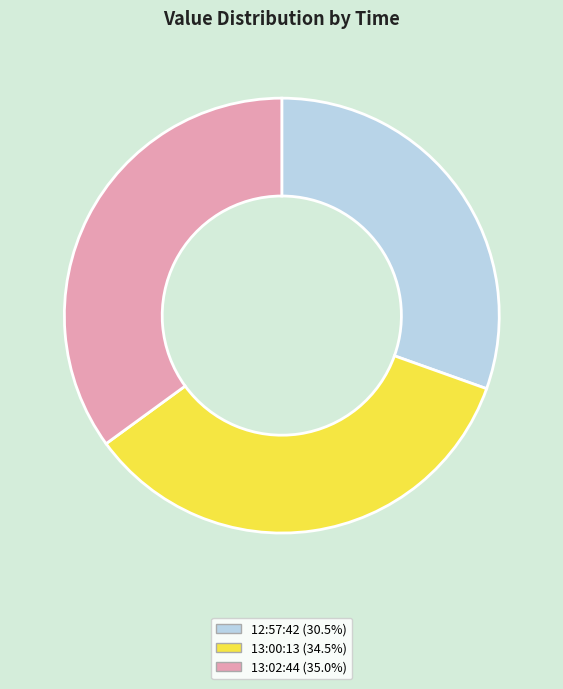

Is there a majority slice in this chart?

No